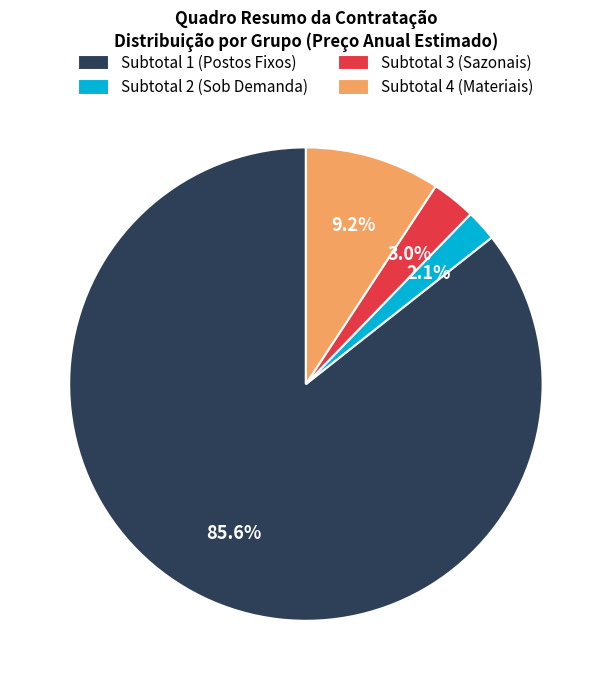

To the nearest percent, what percentage of the pie is Subtotal 2 (Sob Demanda)?

2%